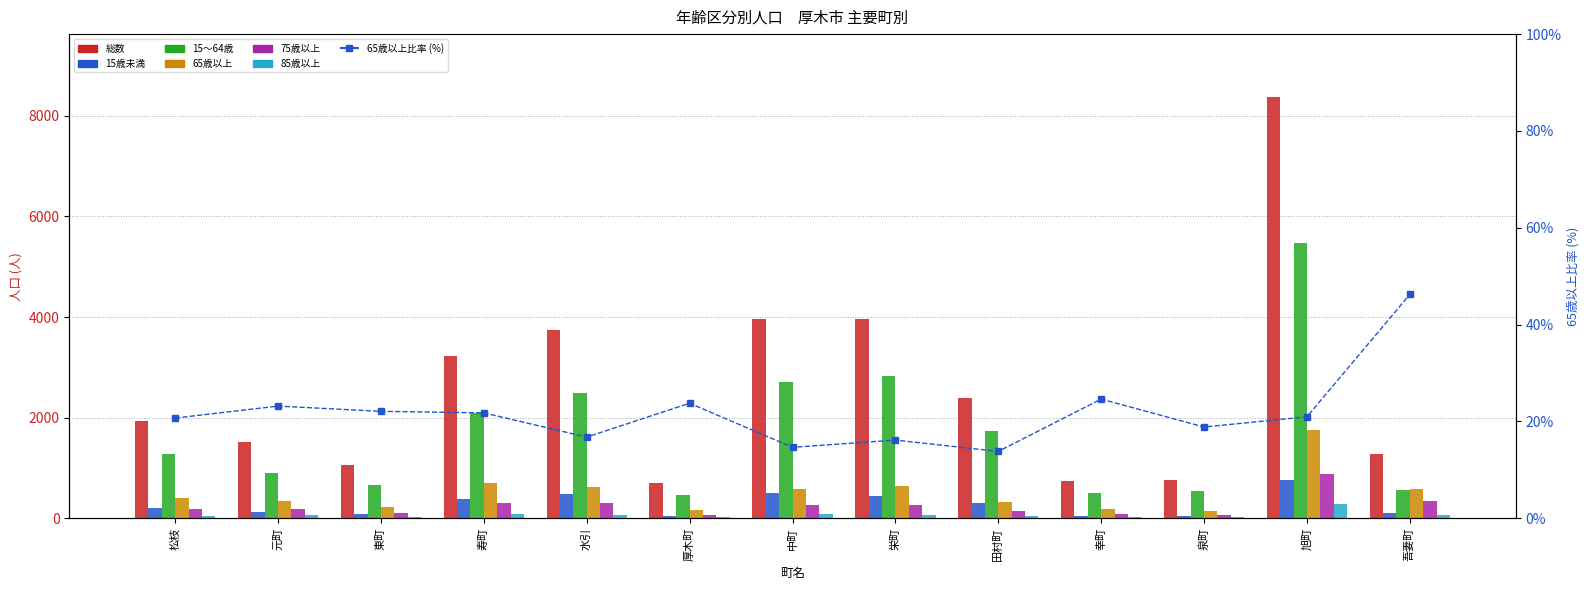

Reading right to left, list all the values displayed in this chart.

総数: 1280	8367	753	743	2394	3954	3953	694	3748	3232	1059	1510	1931
15歳未満: 115	768	45	52	311	438	494	56	481	394	89	135	213
15～64歳: 572	5475	543	507	1736	2822	2707	471	2499	2090	664	908	1286
65歳以上: 592	1755	142	183	331	639	580	165	629	704	234	350	400
75歳以上: 338	883	67	94	143	268	256	69	307	311	104	176	187
85歳以上: 60	295	23	26	37	74	78	19	70	79	32	62	51